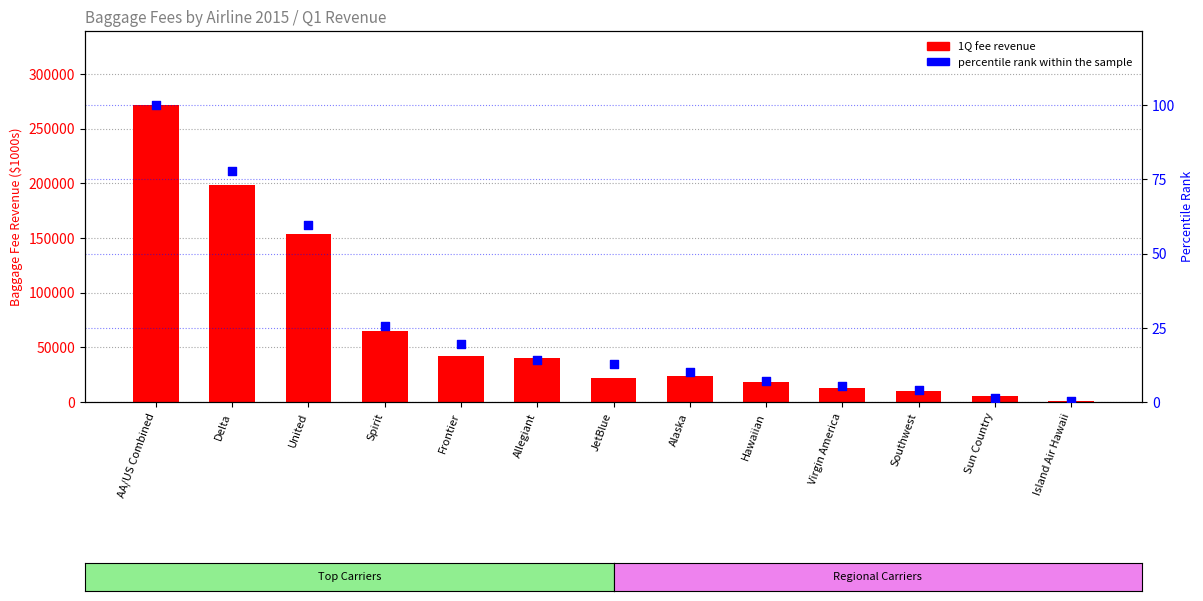

At how many categories does at least one series exceed 131673?

3